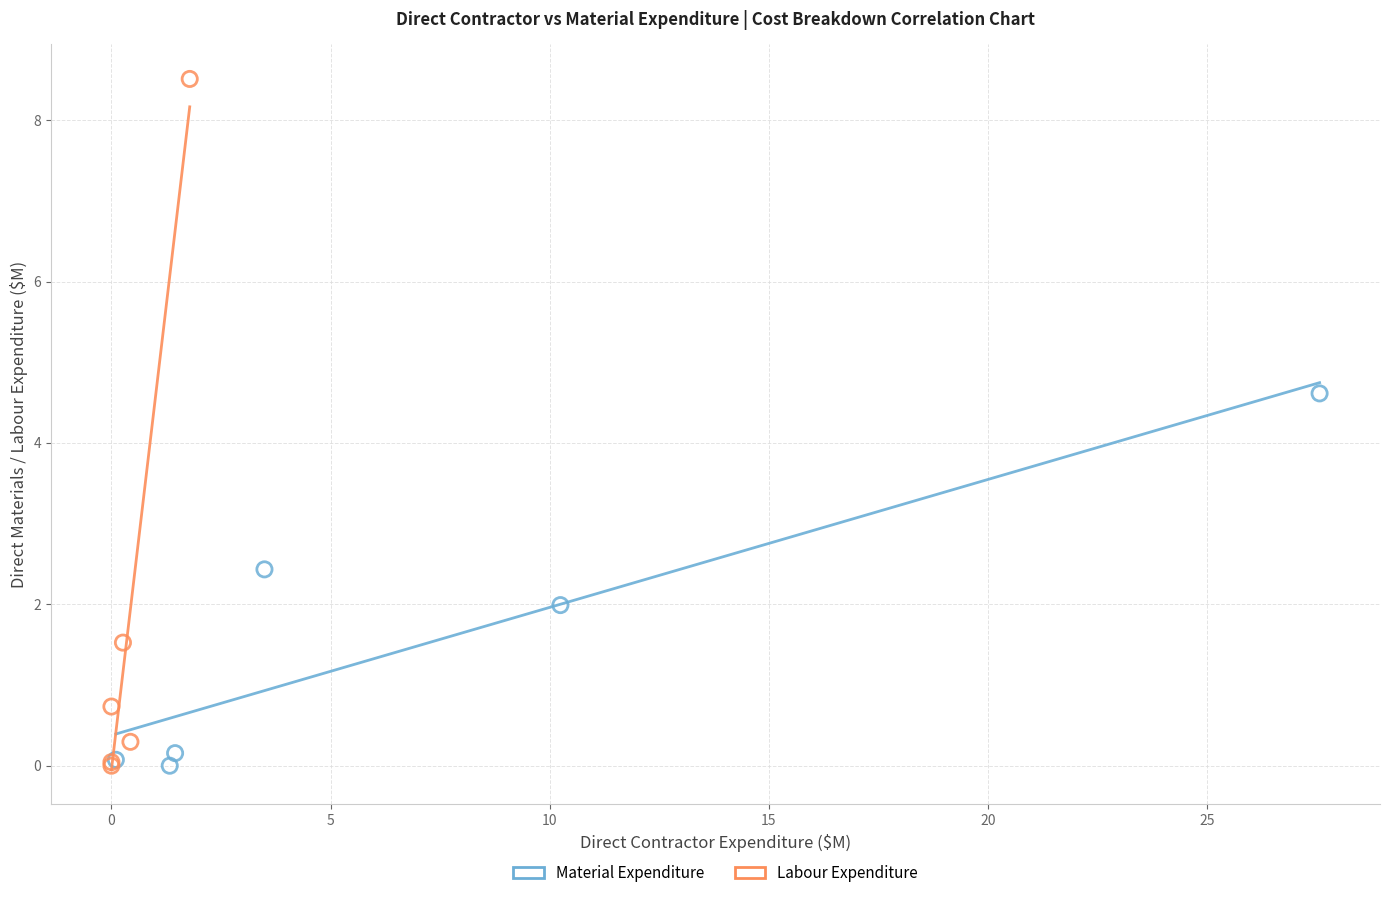

Which series reaches the maximum Y coordinate?

Labour Expenditure